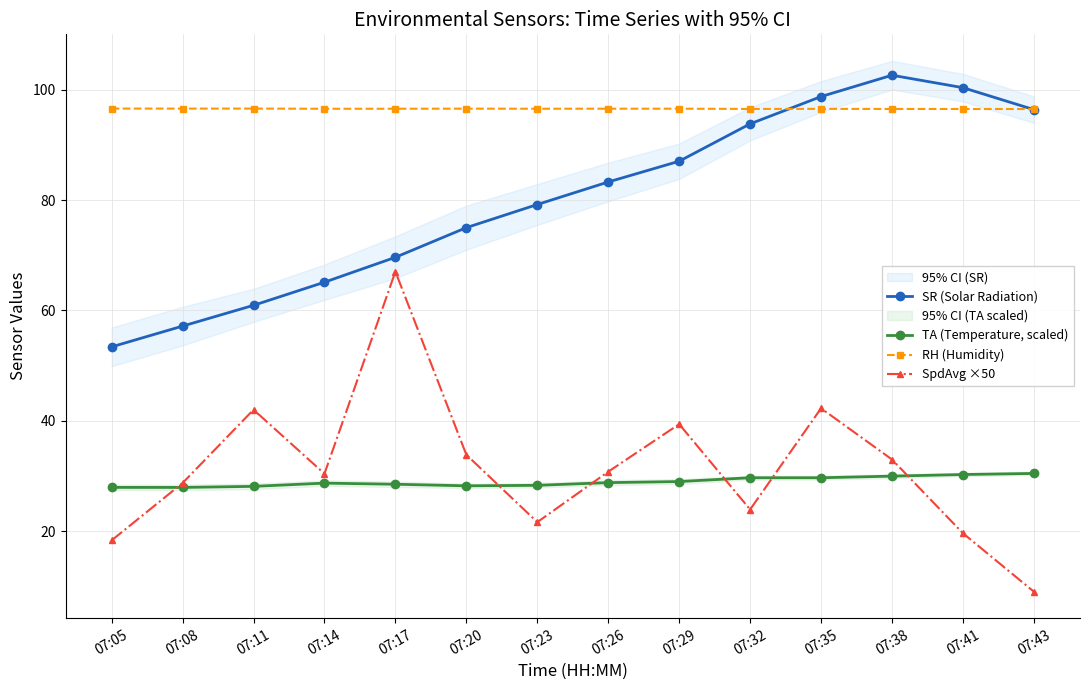

What is the difference between the maximum and second lowest values in the SpdAvg ×50 series?

48.7